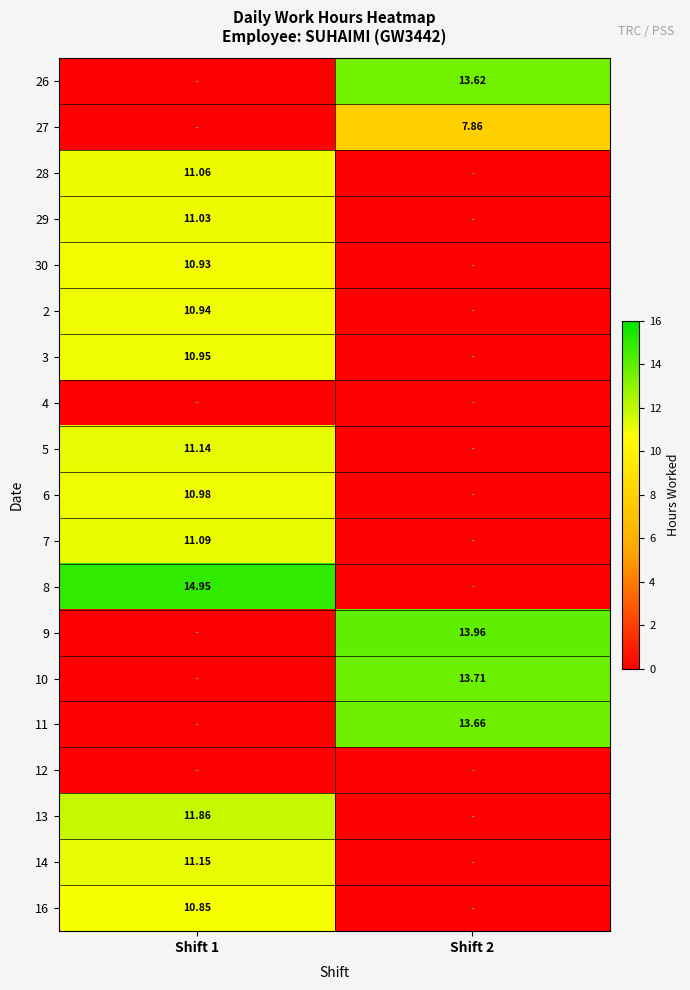

What is the difference between the highest and lowest values at Shift 1?

14.9